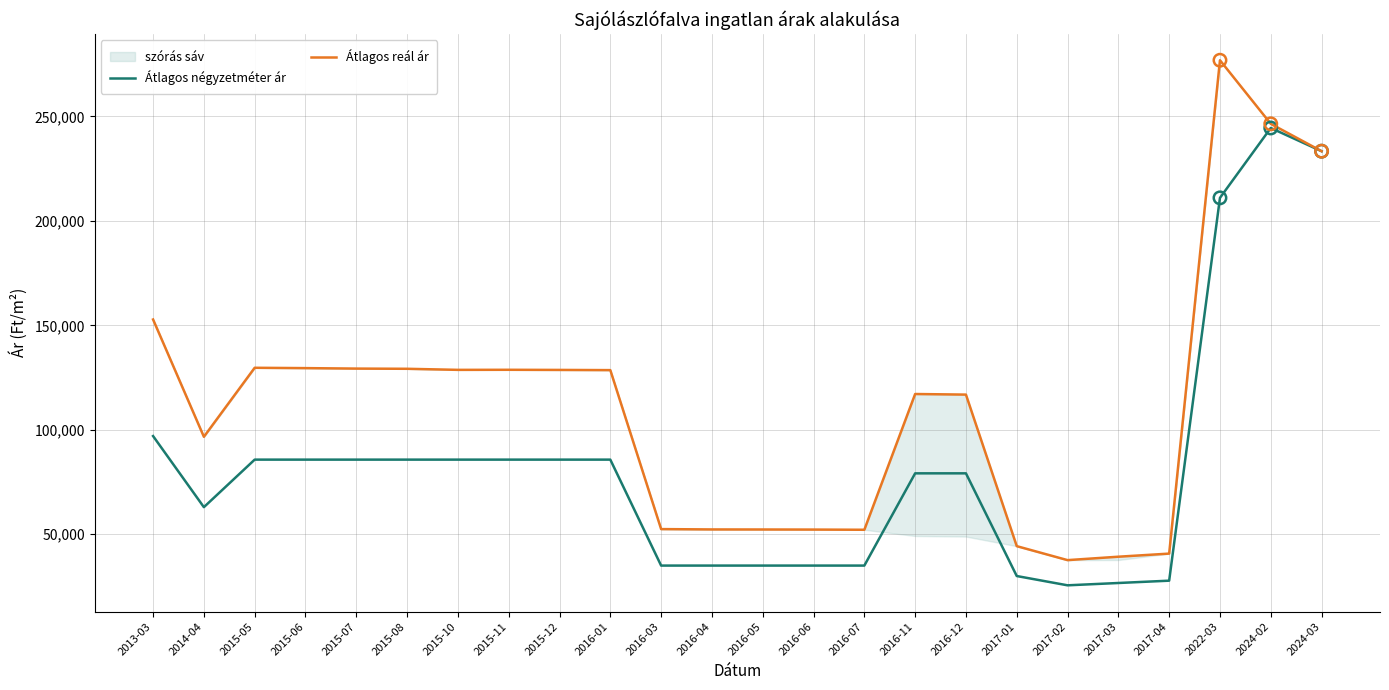

What is the total value across all series at 2017-02?

63166